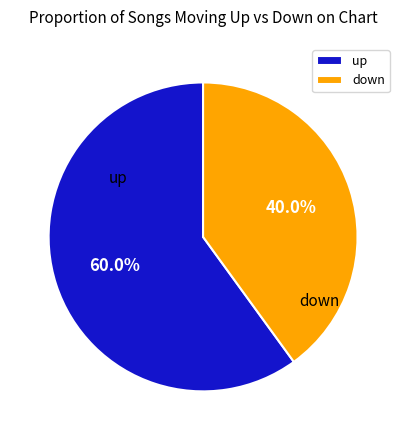

To the nearest percent, what is the difference between the largest and smallest slice percentages?

20%